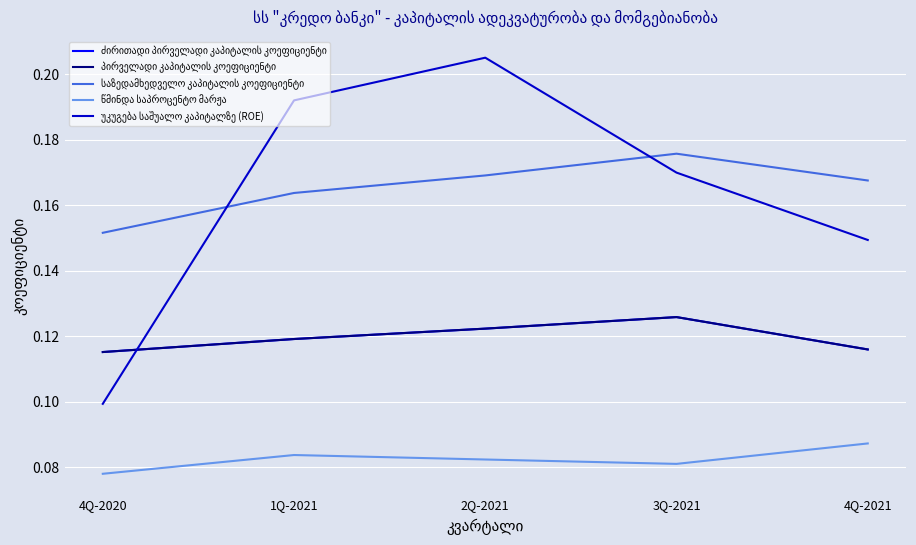

Does the chart display data point markers on the line(s)?

No